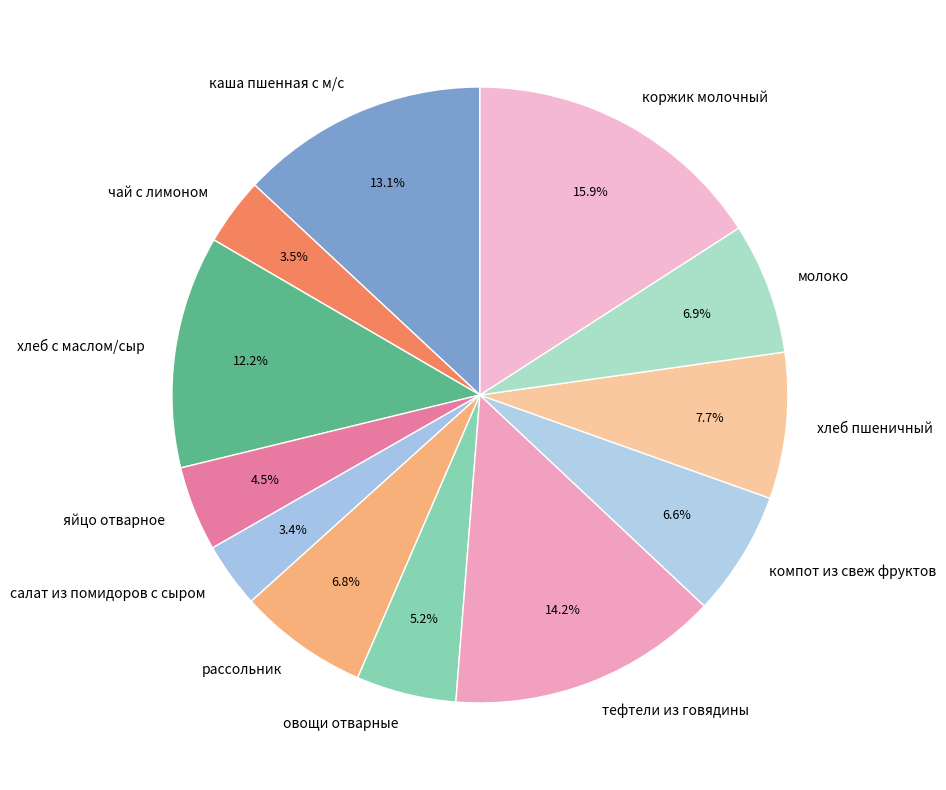

Is it true that хлеб с маслом/сыр is 12% of the pie?

True